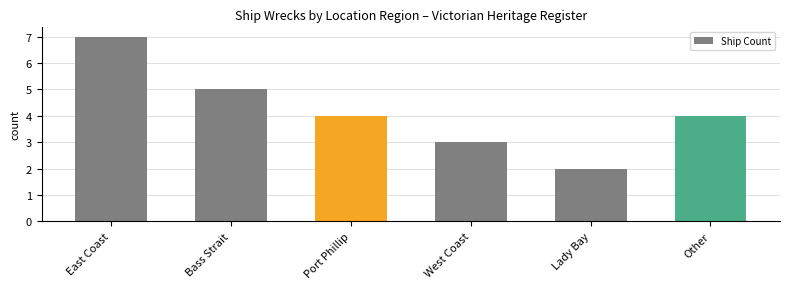

Between East Coast and Lady Bay, which is larger?

East Coast